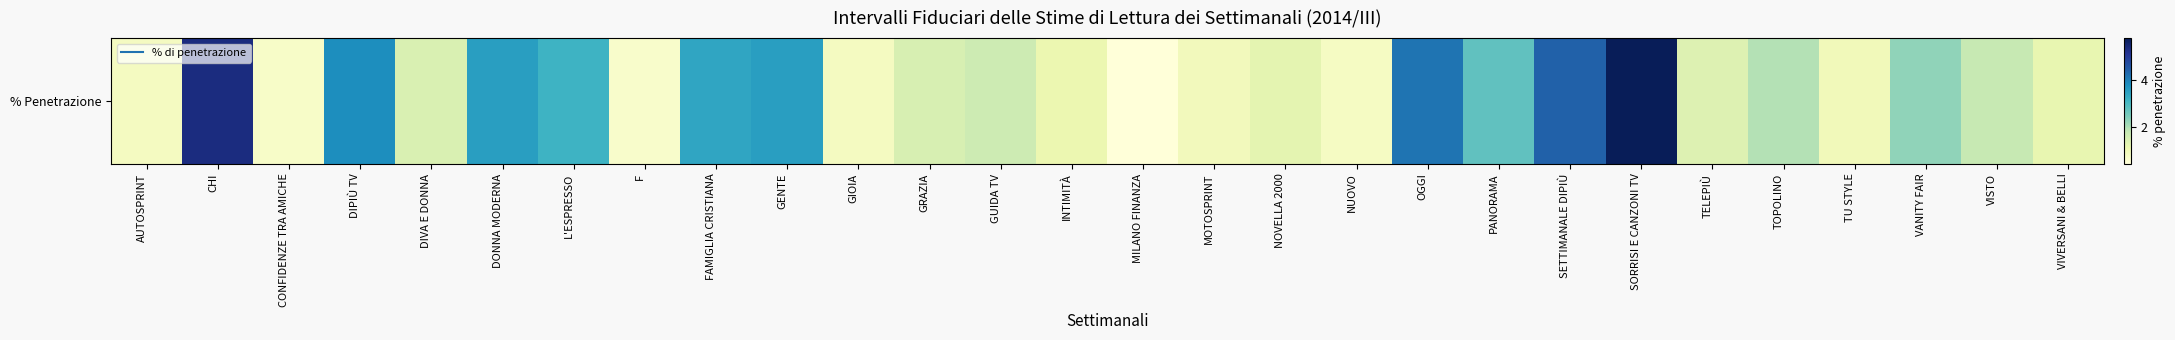

What is the smallest value displayed?

0.4